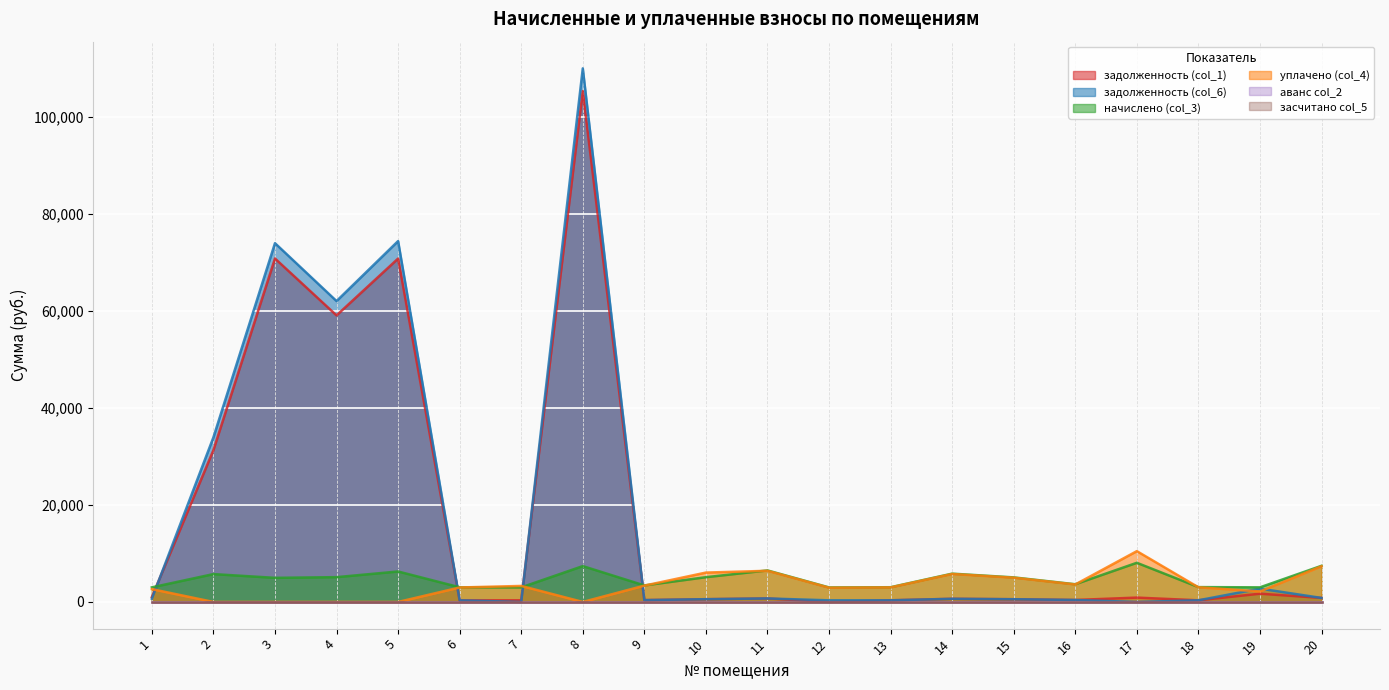

The value of задолженность (col_6) at 2 is 33923.9. True or false?

True